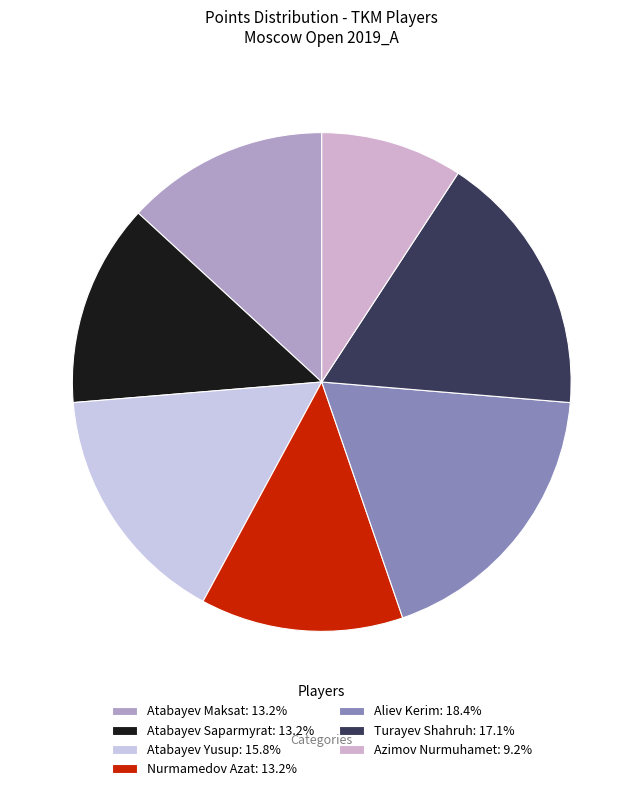

To the nearest percent, what percentage of the pie is Aliev Kerim?

18%